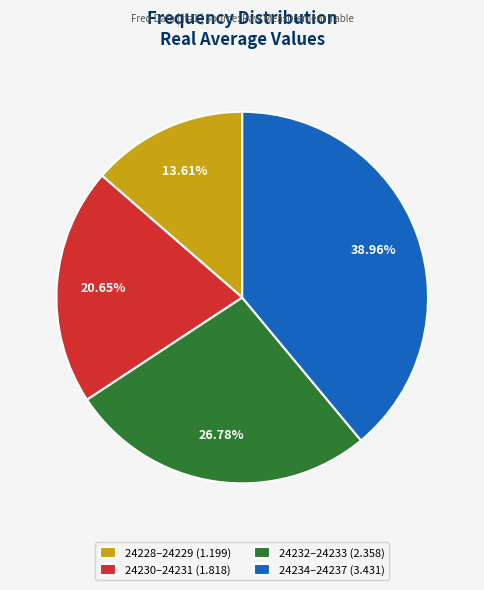

Which has a higher value, 24228–24229 (1.199) or 24230–24231 (1.818)?

24230–24231 (1.818)